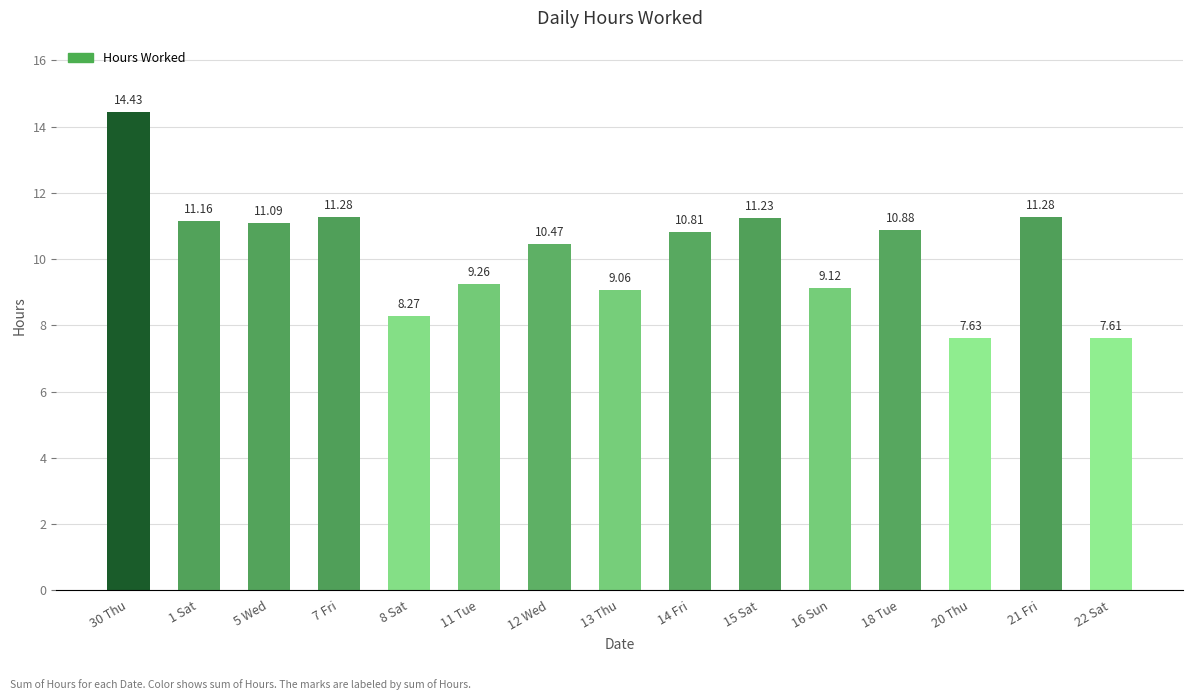

What is the ratio of the value at 7 Fri to the value at 13 Thu?

1.2